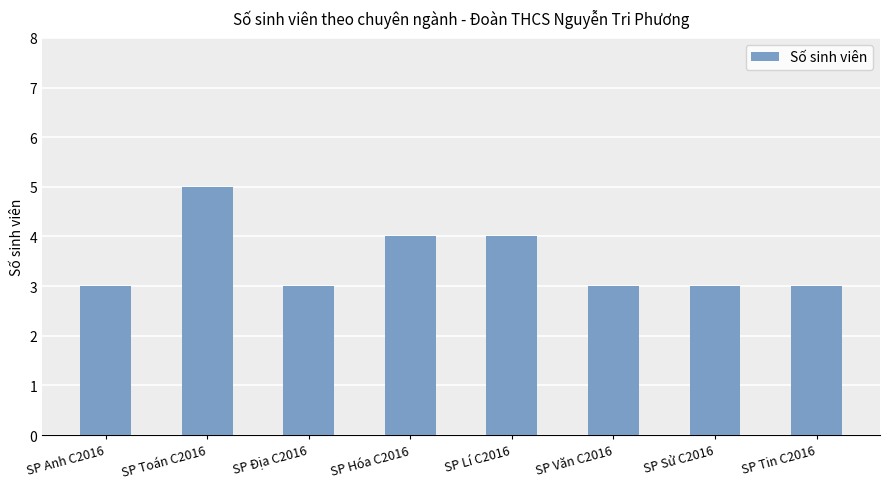

What is the difference between the second highest and second lowest values?

1